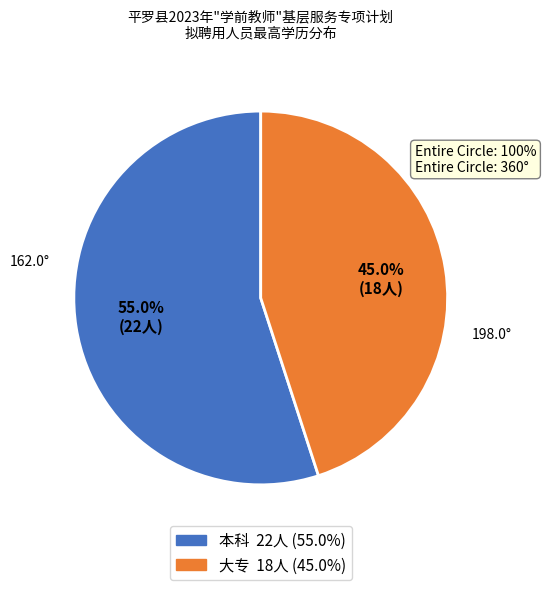

Which has a higher value, 大专 or 本科?

本科